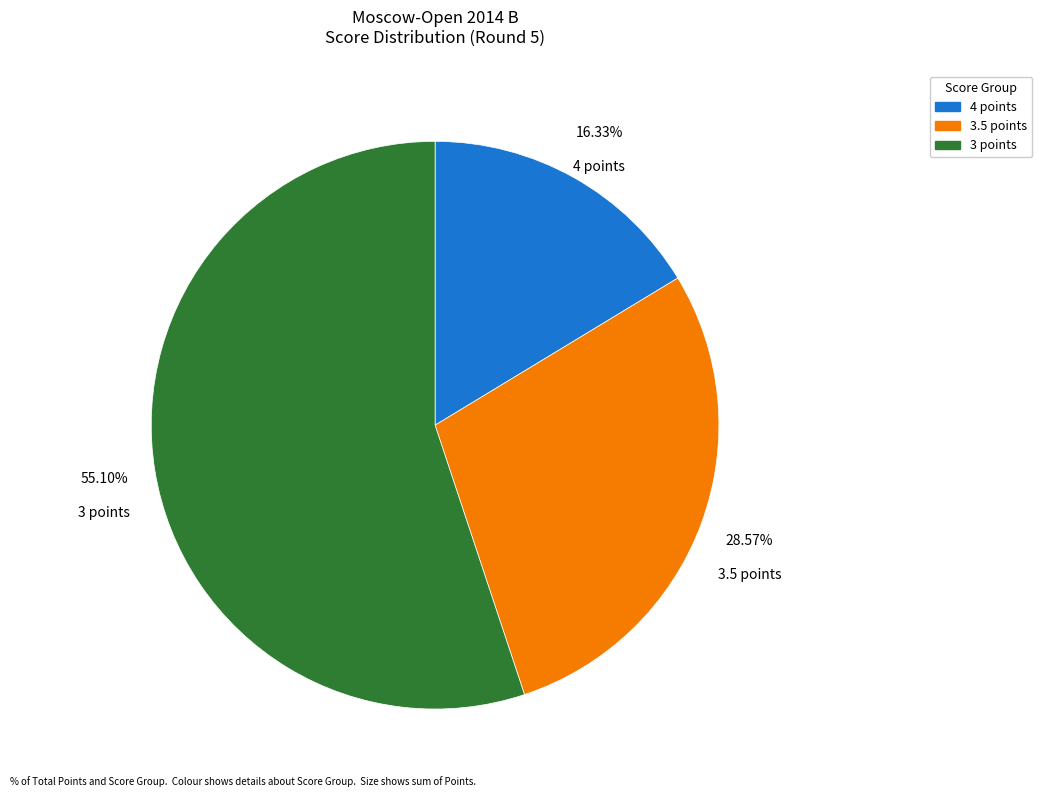

Is there a majority slice in this chart?

Yes